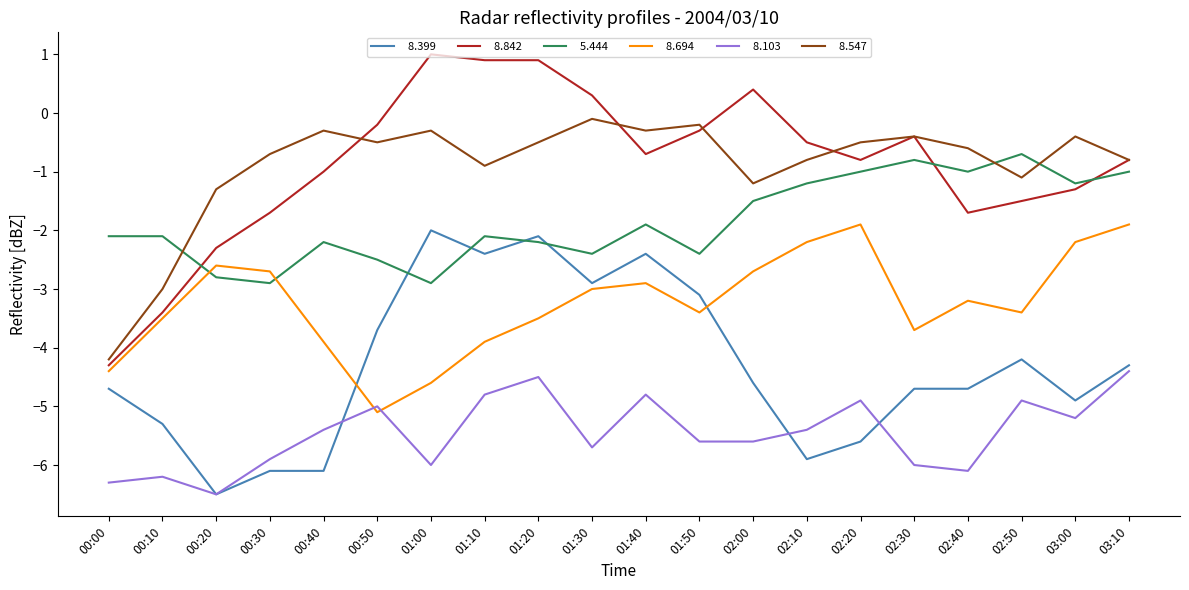

What position from the right is 00:20?

18